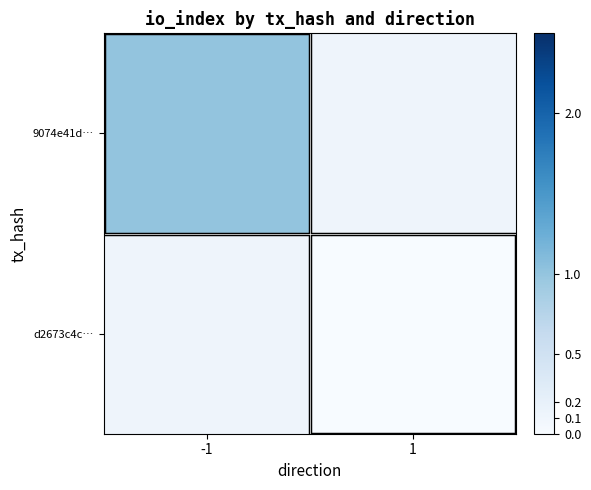

The value of 9074e41d… at -1 is 1.6. True or false?

False